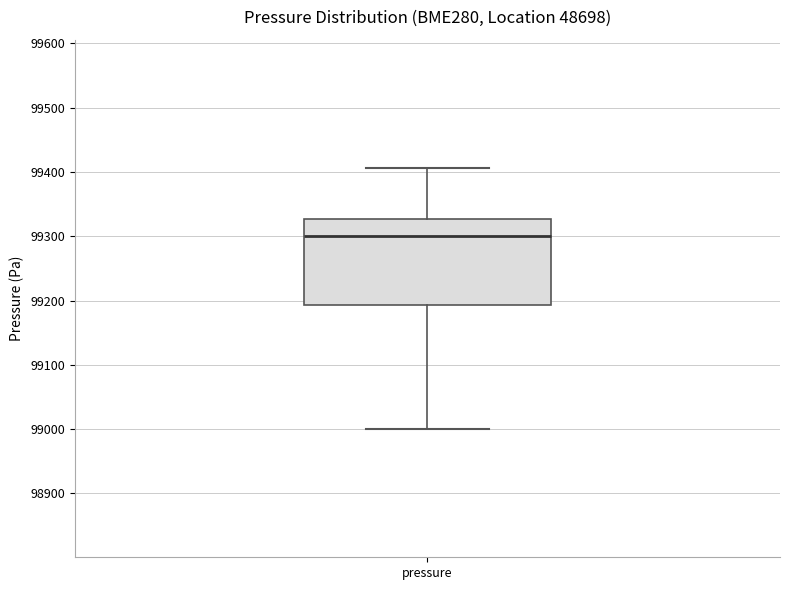

Where is the lower edge of the box for pressure on the y-axis? The values are not printed on the chart, so give them approximately, as read against the axis.

99190